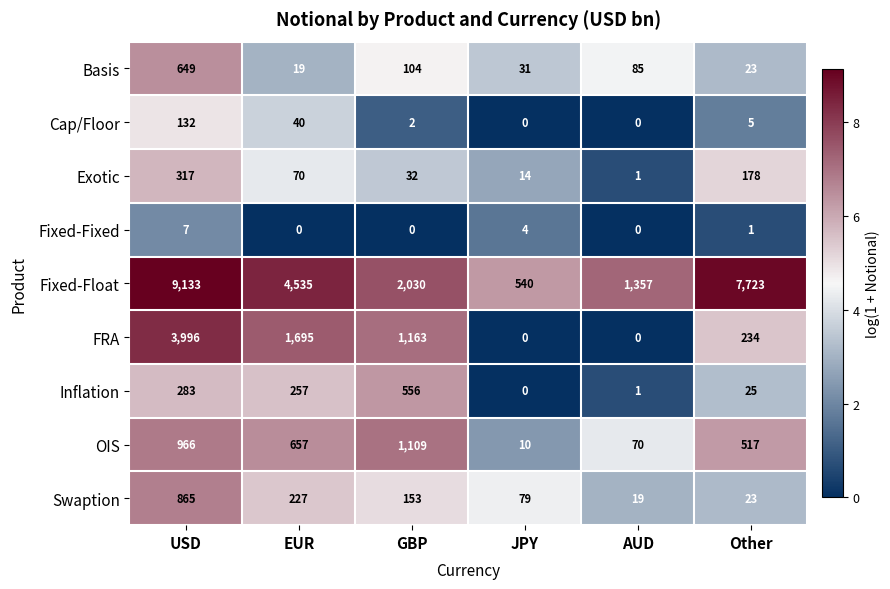

How many Fixed-Fixed values are between 0 and 4?

5